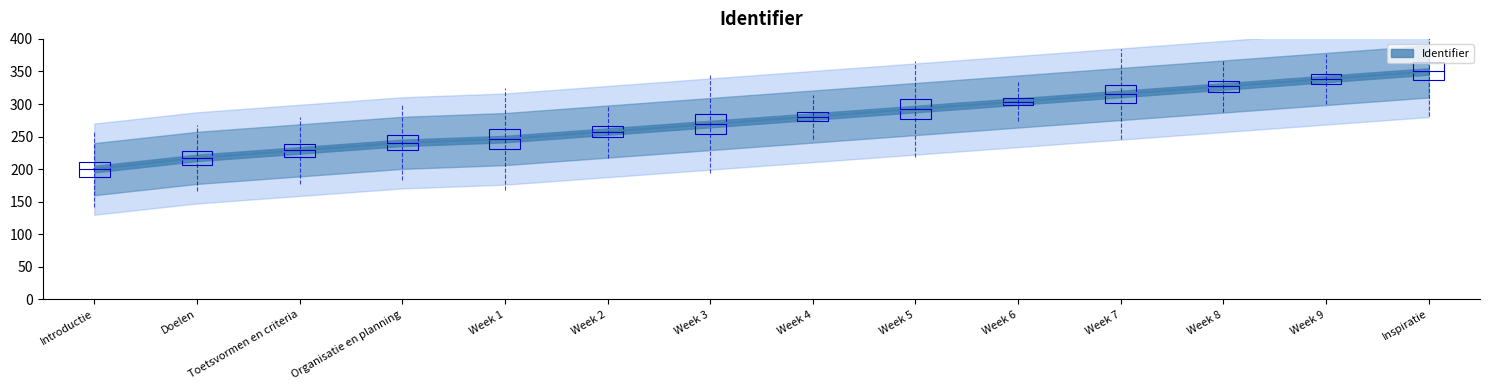

Does the chart display data point markers on the line(s)?

No